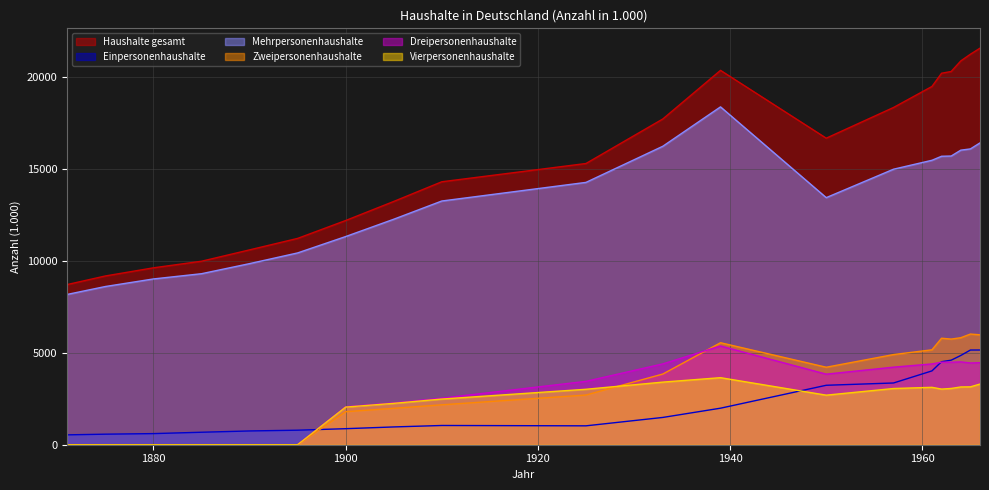

At how many categories does at least one series exceed 14599?

11